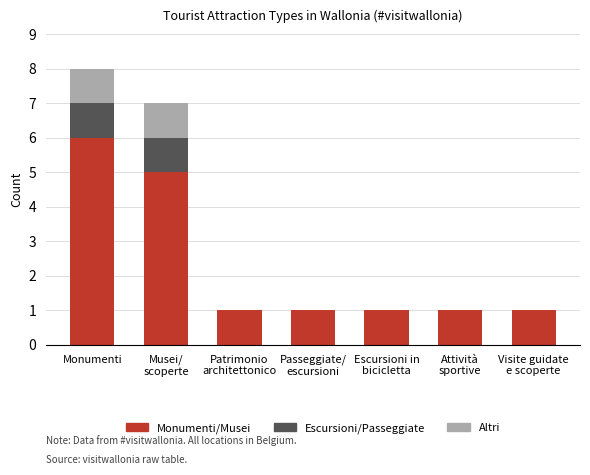

What is the sum of all Monumenti/Musei values?

16